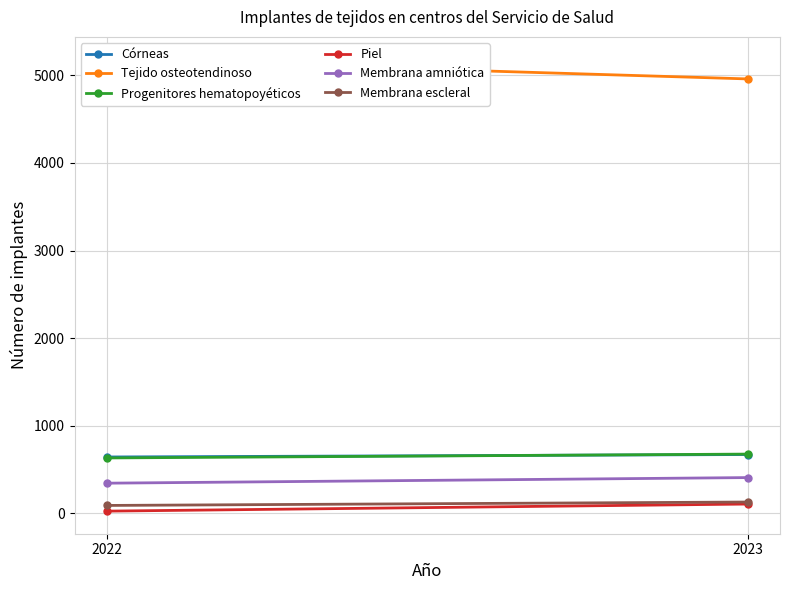

At how many categories does at least one series exceed 2004?

2